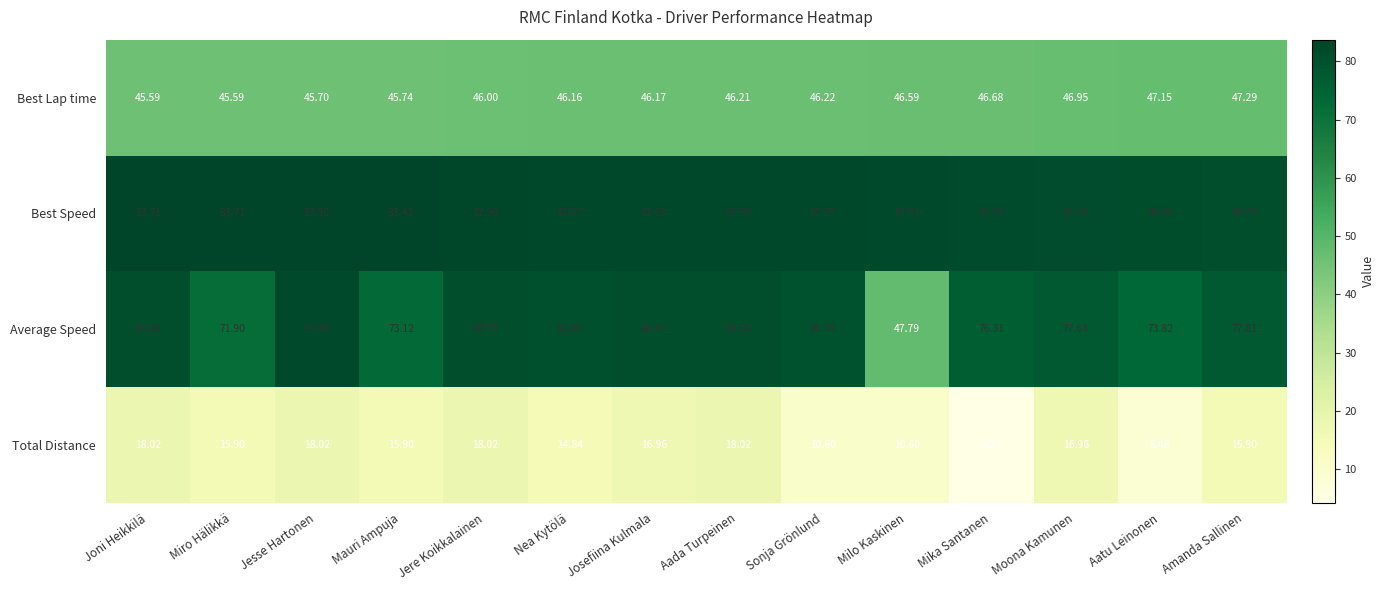

Rank the series at Mauri Ampuja from lowest to highest value.

Total Distance, Best Lap time, Average Speed, Best Speed